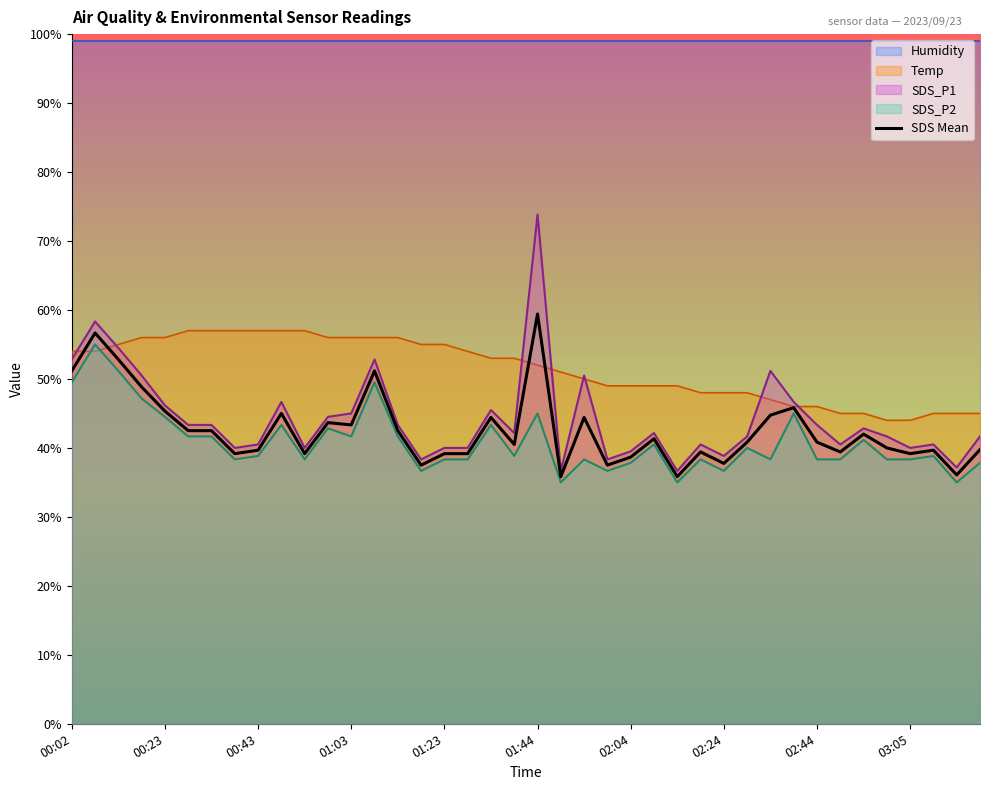

What is the lowest value of the SDS Mean series?

35.8